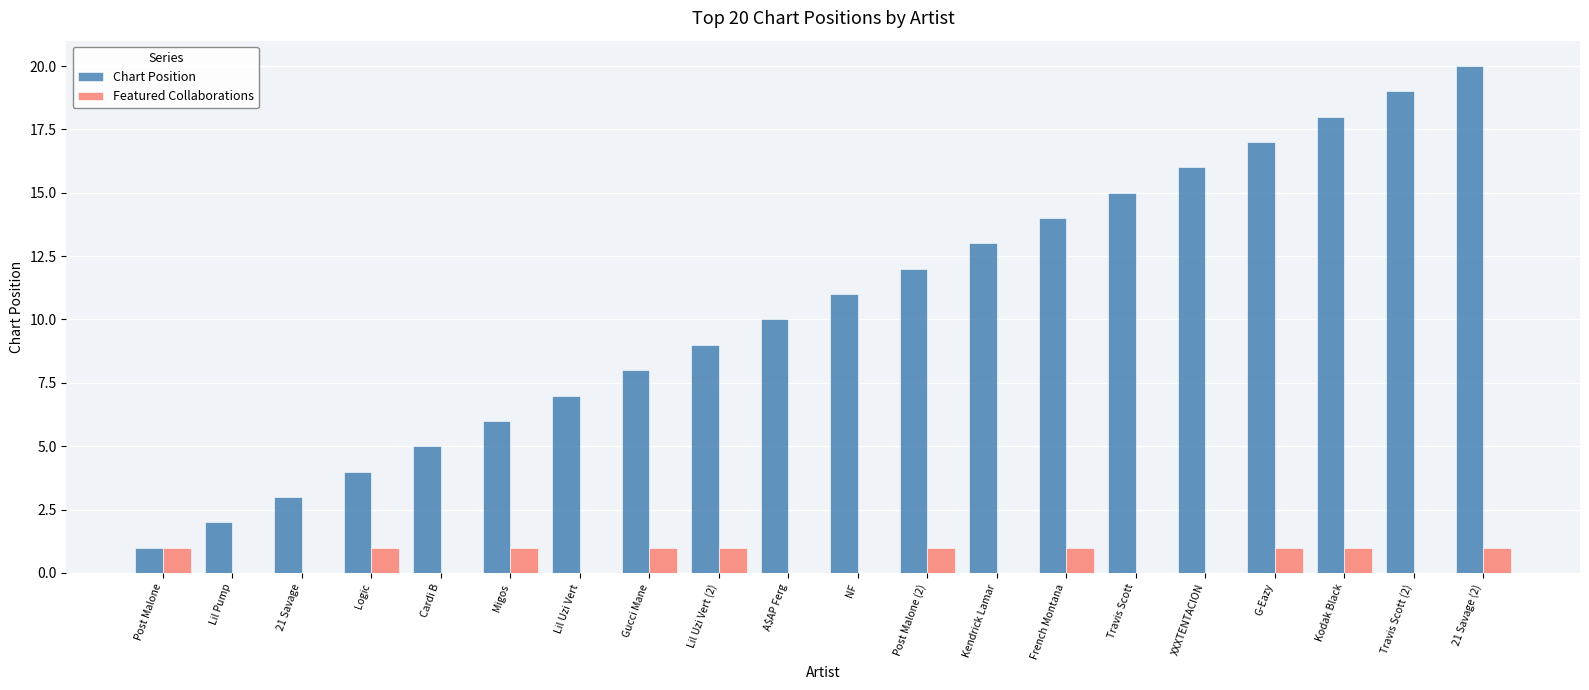

Which series has the widest spread of values?

Chart Position